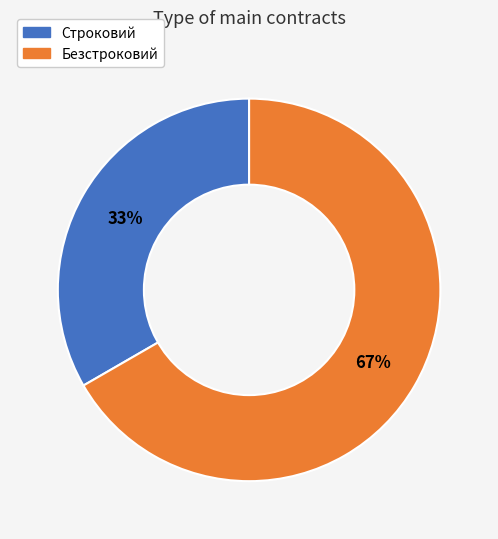

Does any single category account for the majority?

Yes